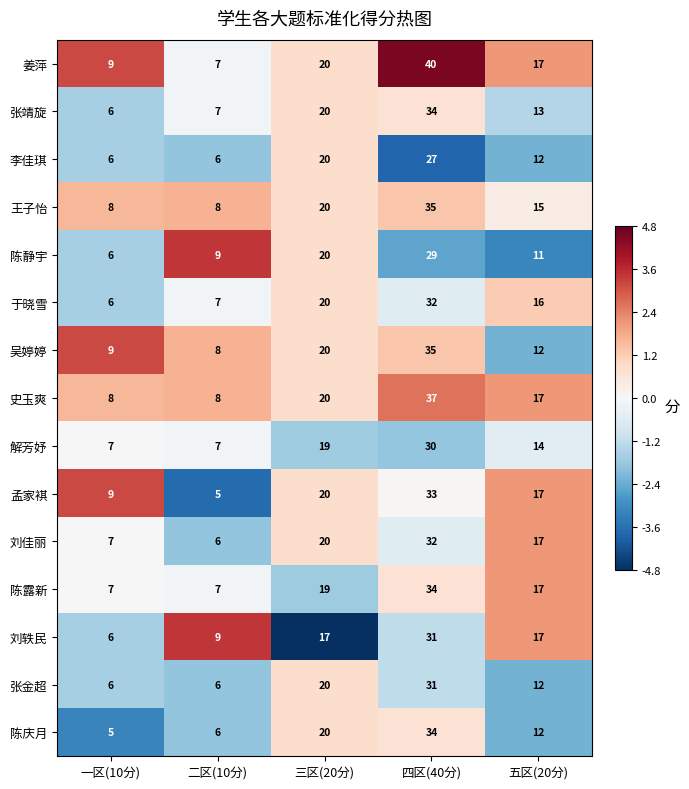

Count the 张金超 values in the range 6 to 20.

4